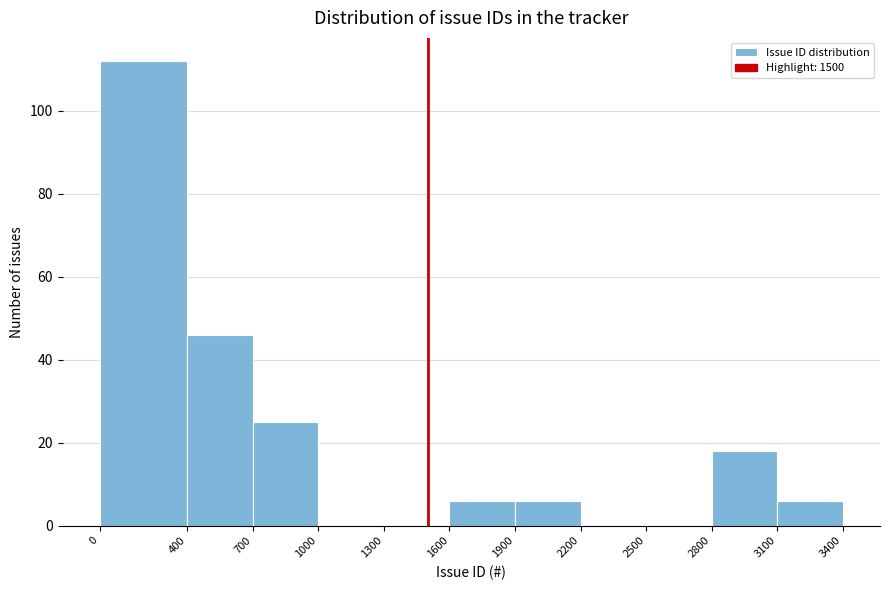

Reading left to right, transcribe this chart: for each bar, give the range it covers on the x-axis and its height. The values are not printed on the chart, so give them approximately, as read against the axis.

0 to 400: 112
400 to 700: 46
700 to 1000: 26
1000 to 1300: 0
1300 to 1600: 0
1600 to 1900: 6
1900 to 2200: 6
2200 to 2500: 0
2500 to 2800: 0
2800 to 3100: 18
3100 to 3400: 6